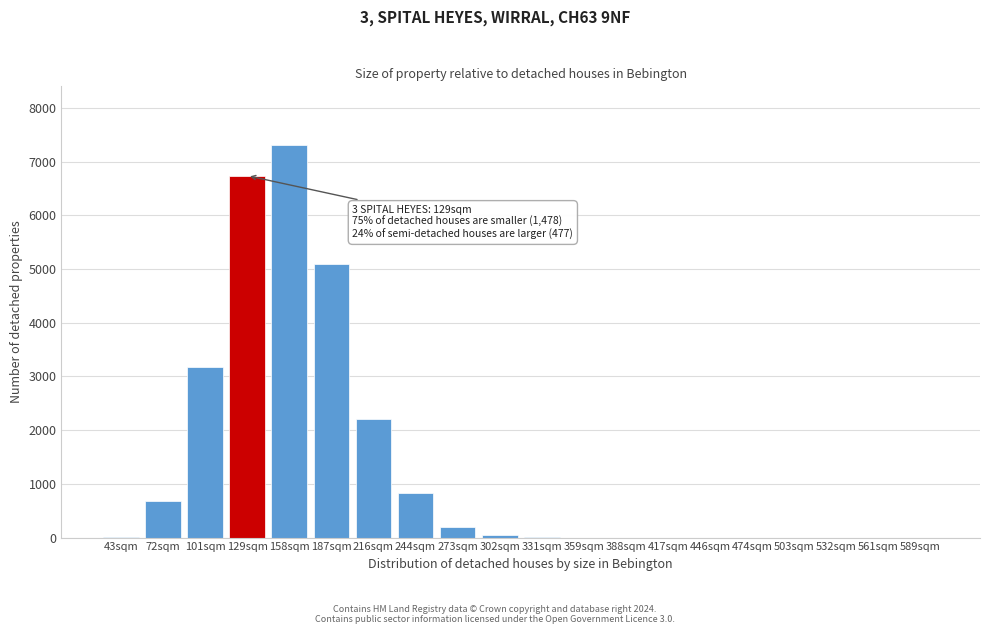

What is the sum of all values?

26265